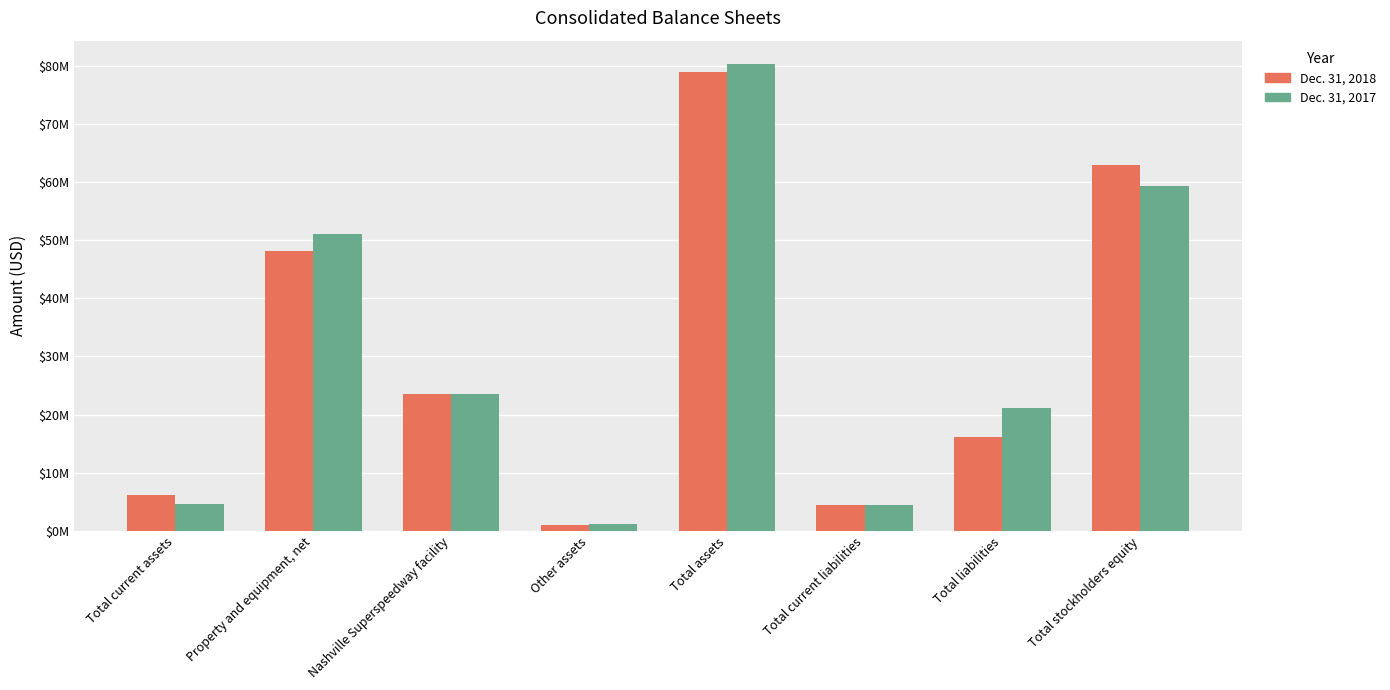

What are all the series names shown in the legend?

Dec. 31, 2018, Dec. 31, 2017